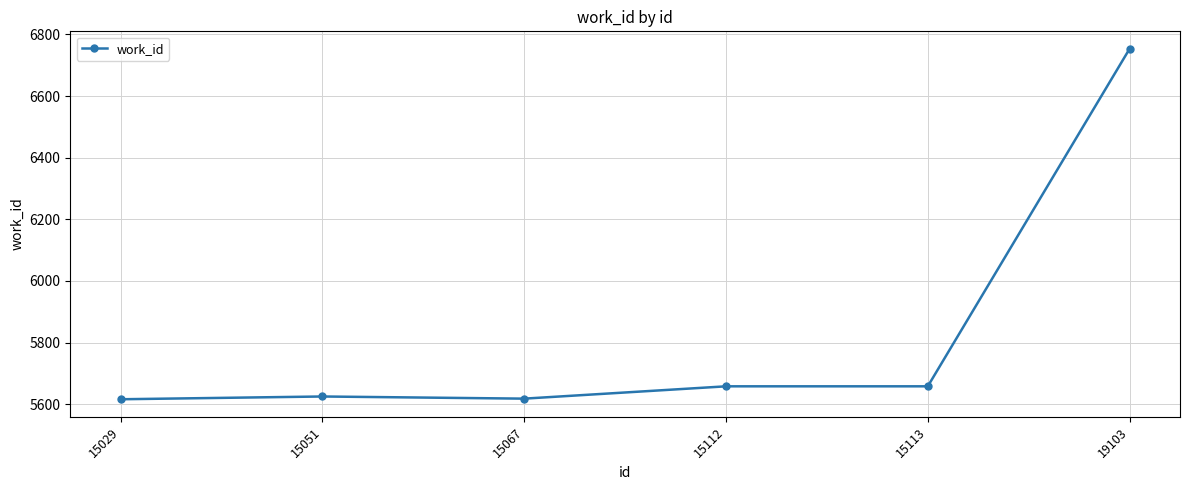

How many lines are shown in the chart?

1